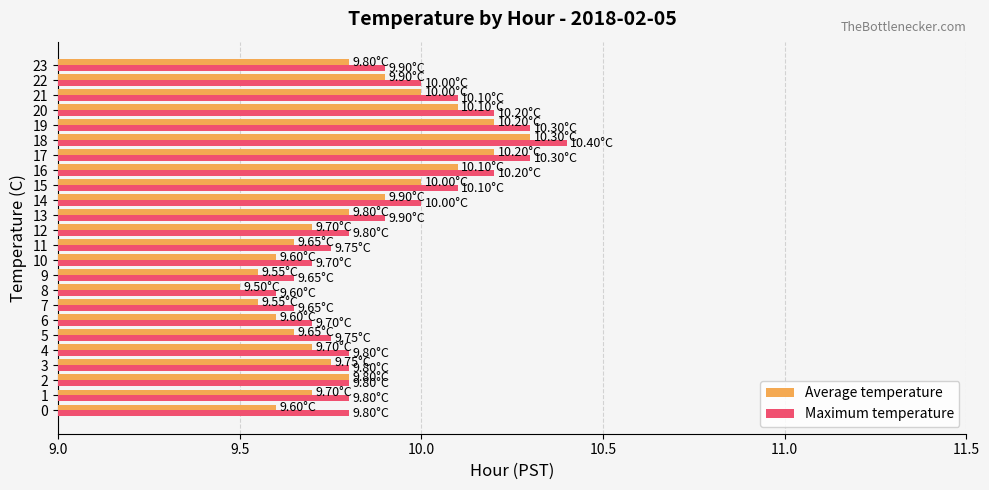

Is the value of Maximum temperature at 10 greater than the value of Average temperature at 9?

Yes